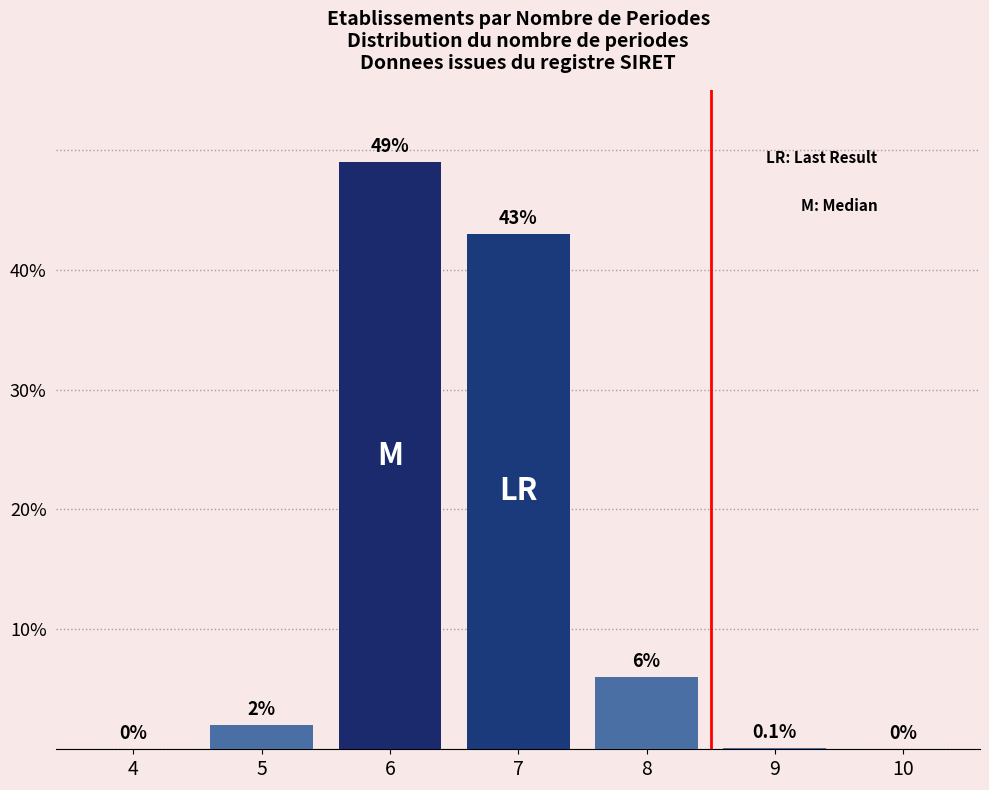

Reading left to right, what are all the values shown in this chart?

4=0.0	5=2.0	6=49.0	7=43.0	8=6.0	9=0.1	10=0.0